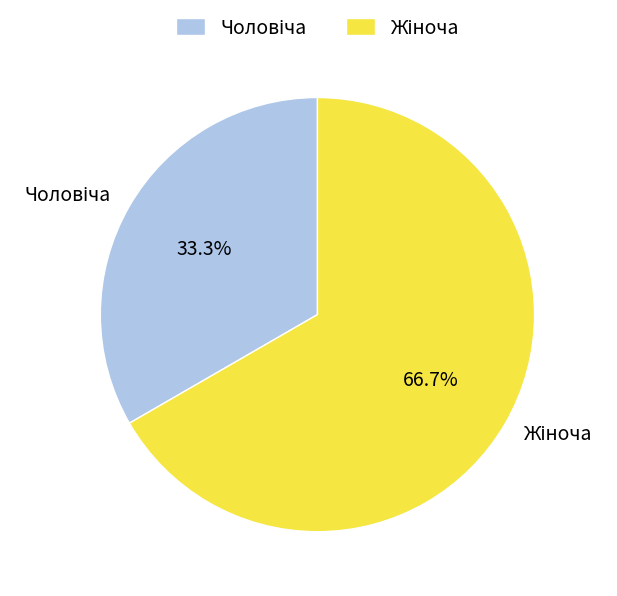

Does any single category account for the majority?

Yes